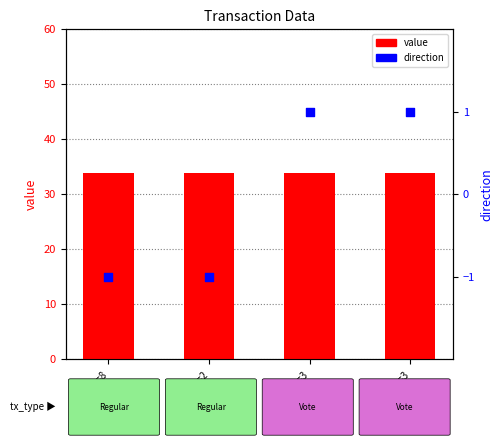

Which series has the largest total across all categories?

value